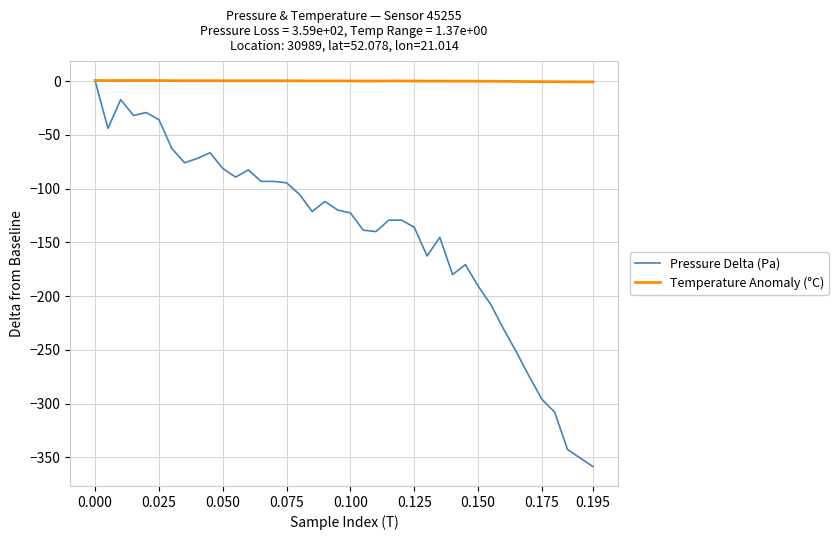

Rank the series by their average value, from lowest to highest.

Pressure Delta (Pa), Temperature Anomaly (°C)